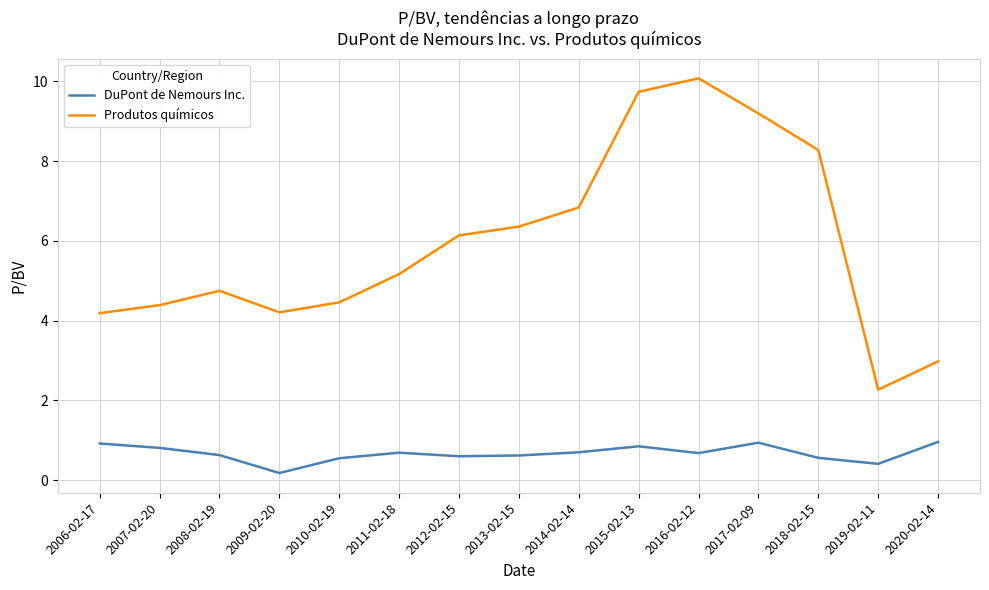

List the series in order of their peak value, highest first.

Produtos químicos, DuPont de Nemours Inc.